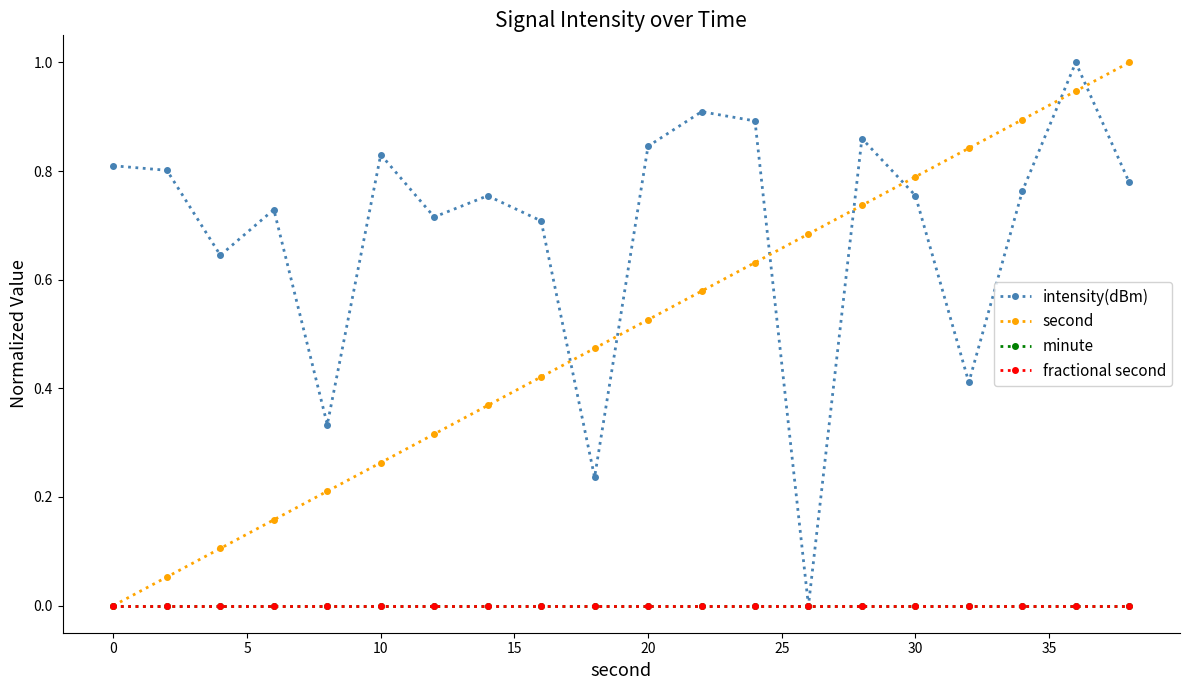

How many lines are shown in the chart?

4